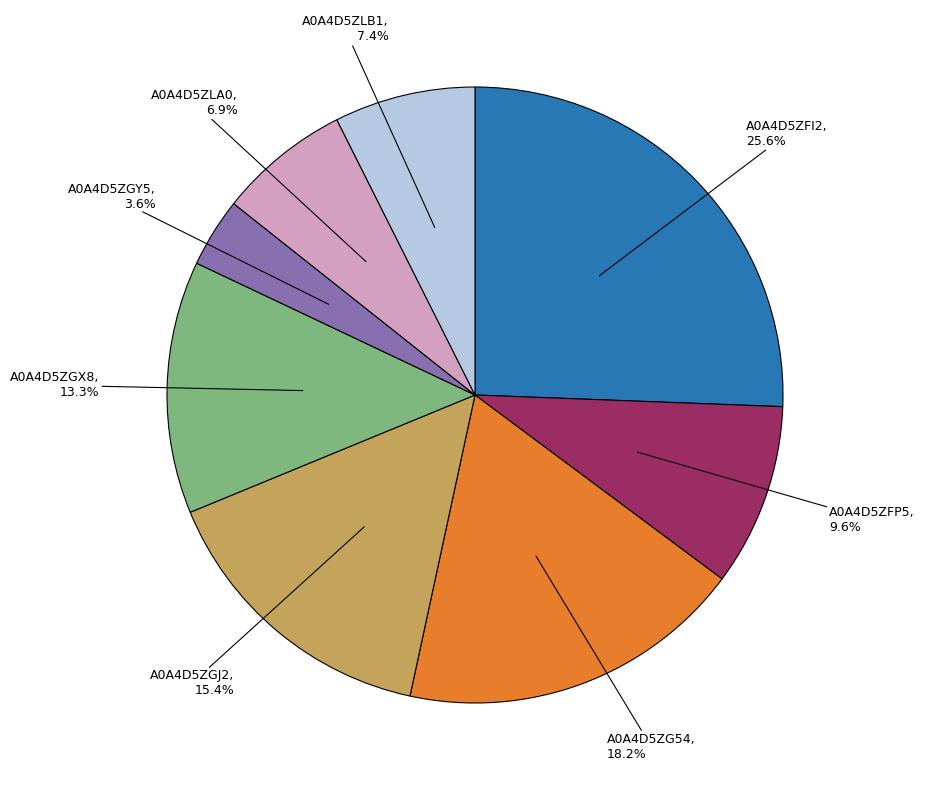

Is there a majority slice in this chart?

No